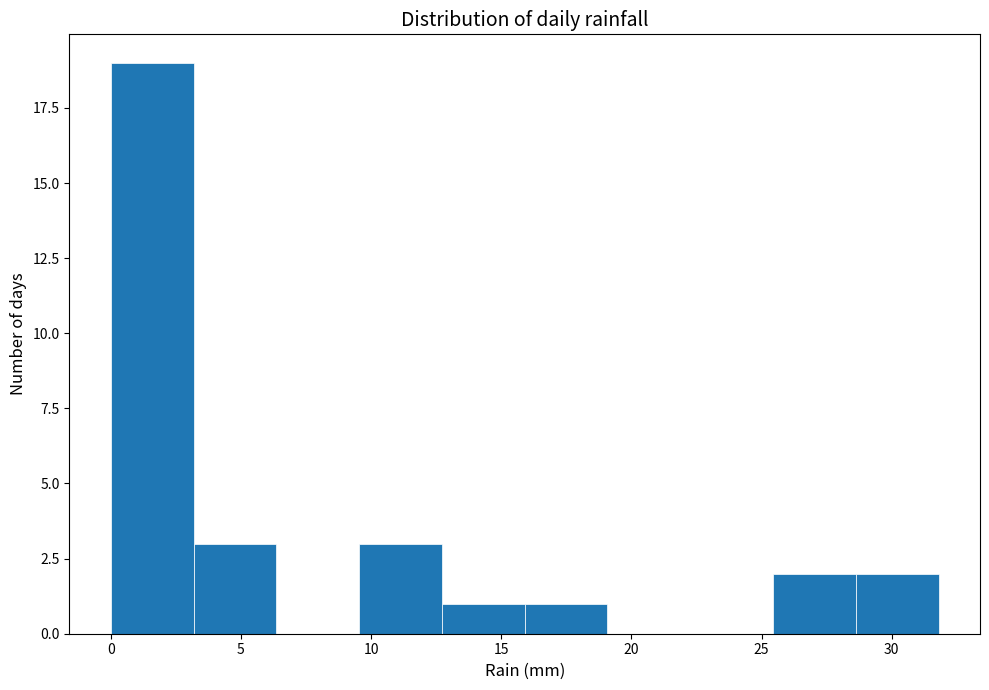

Over which range of the x-axis is the bar tallest?

0.0 to 3.0